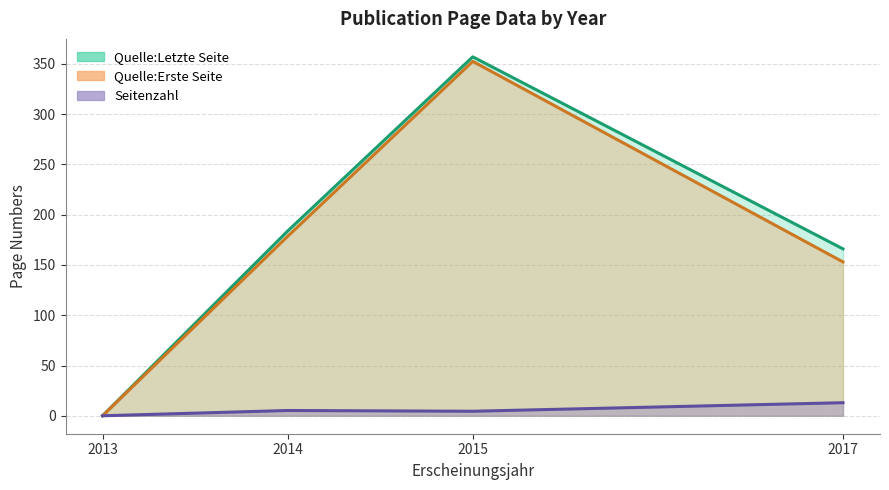

The value of Quelle:Letzte Seite at 2014 is -302. True or false?

False